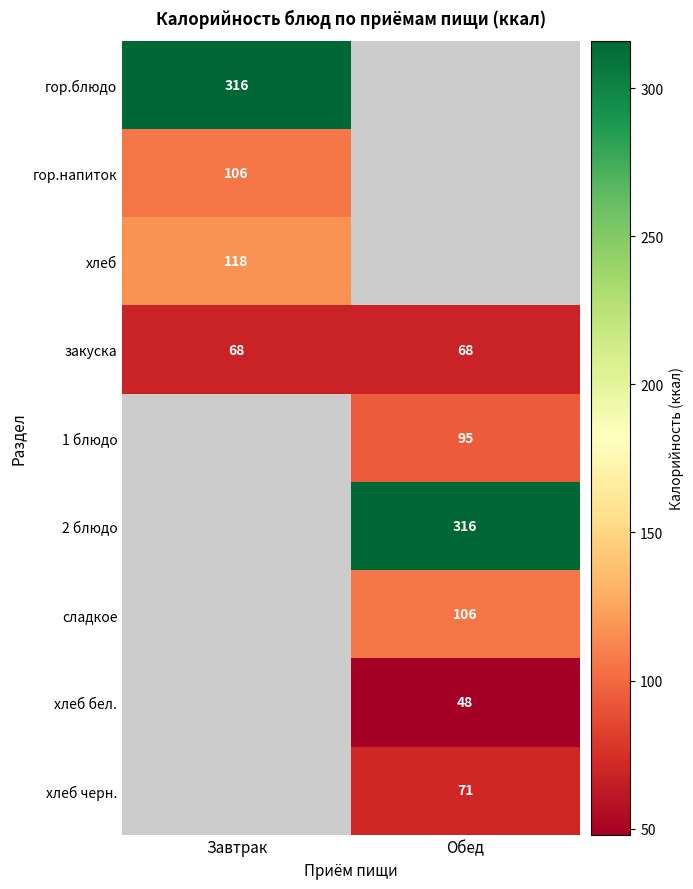

At how many categories does at least one series exceed 160?

2